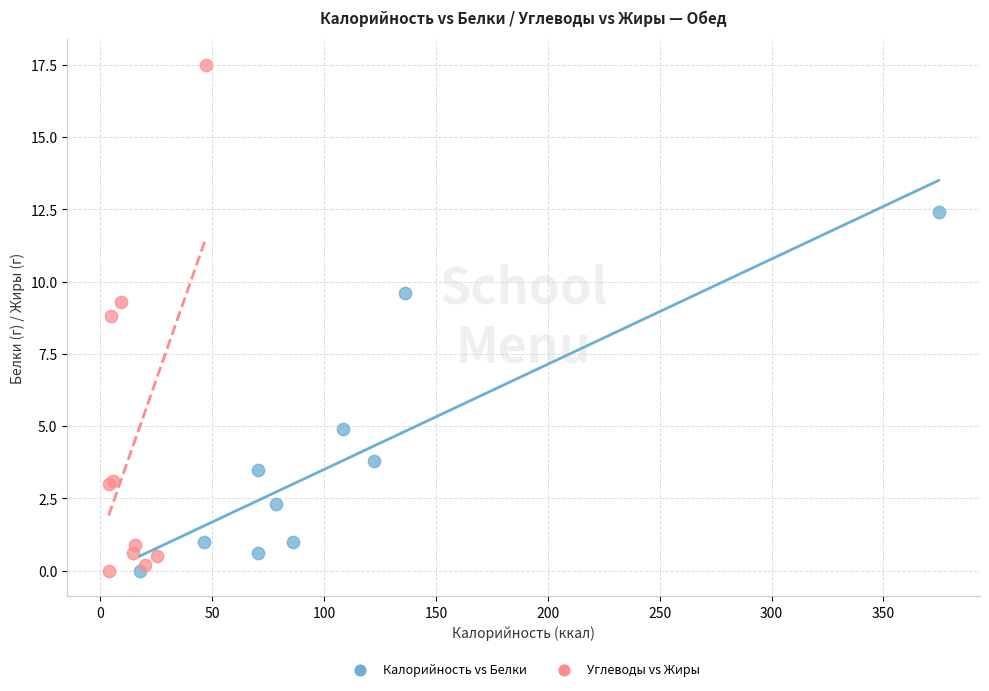

Which series has the widest spread of Y values?

Углеводы vs Жиры